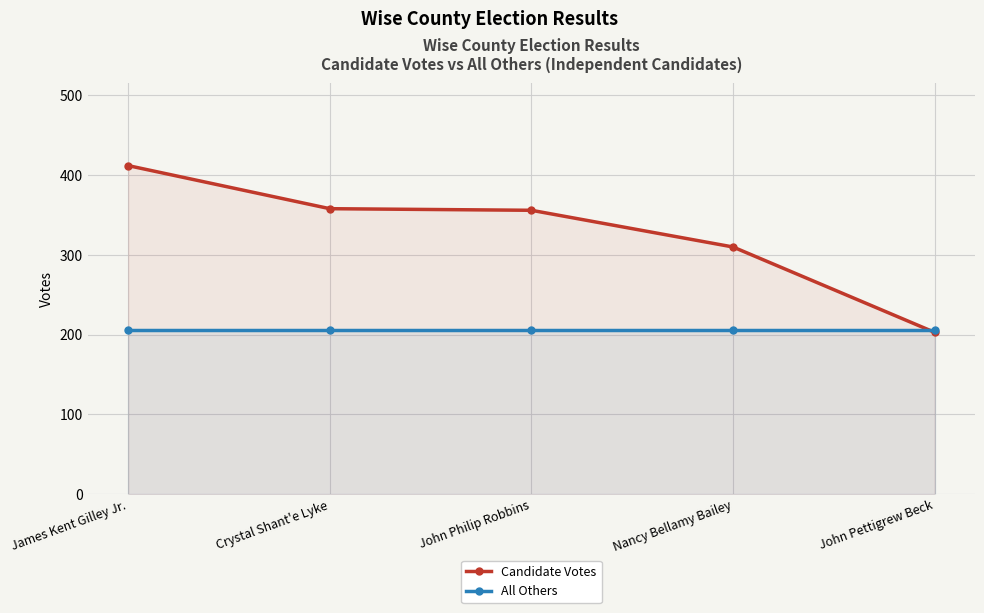

What is the sum of the Candidate Votes values at John Pettigrew Beck and Nancy Bellamy Bailey?

513